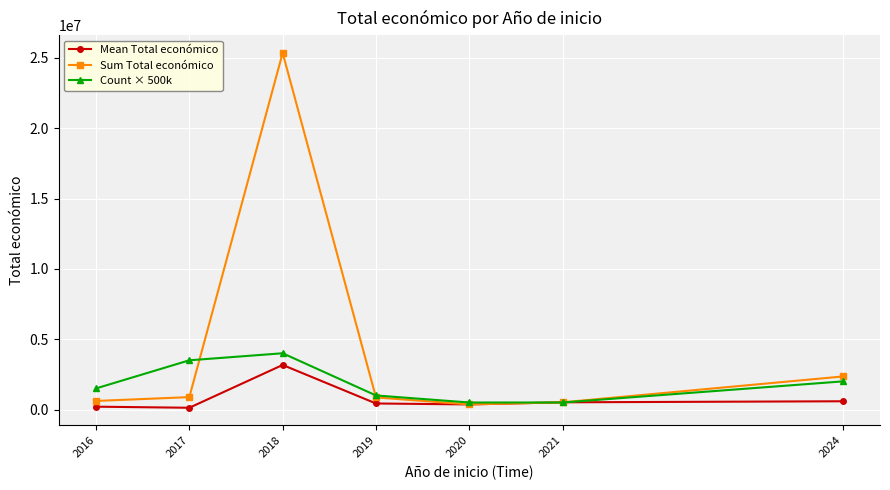

What is the value of the Mean Total económico point at the 3rd from the left?

3168348.8